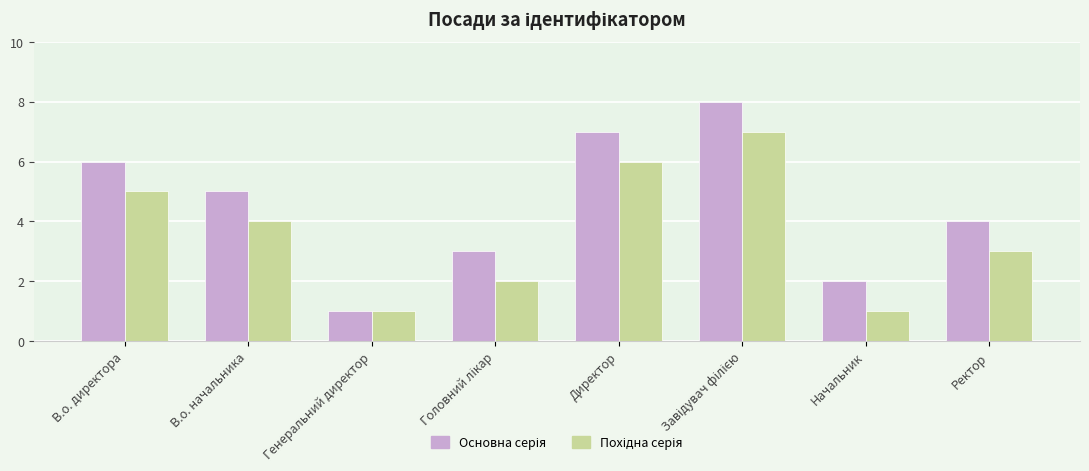

What is the label of the 7th bar from the right?

В.о. начальника